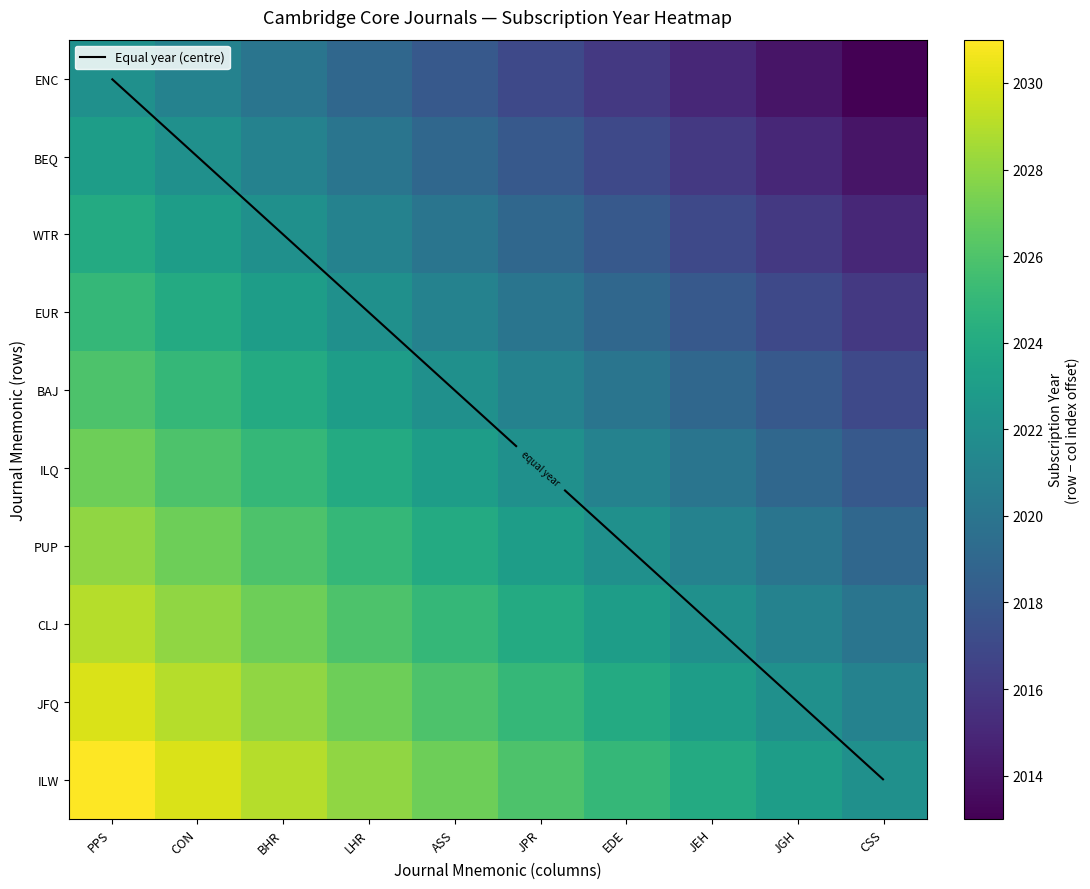

Is the value of ENC at BHR greater than the value of BAJ at EDE?

No